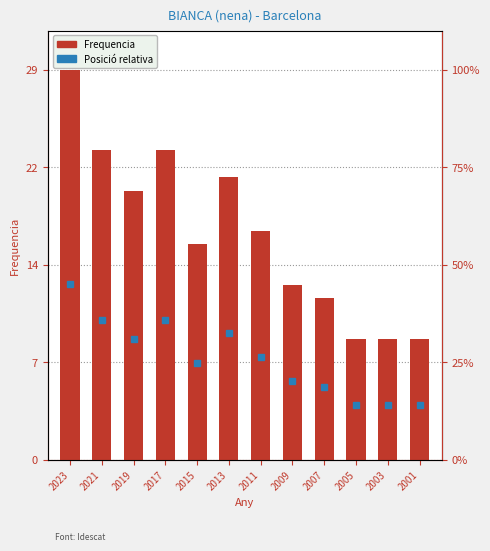

Rank the categories by value from highest to lowest.

2023, 2021, 2017, 2013, 2019, 2011, 2015, 2009, 2007, 2005, 2003, 2001